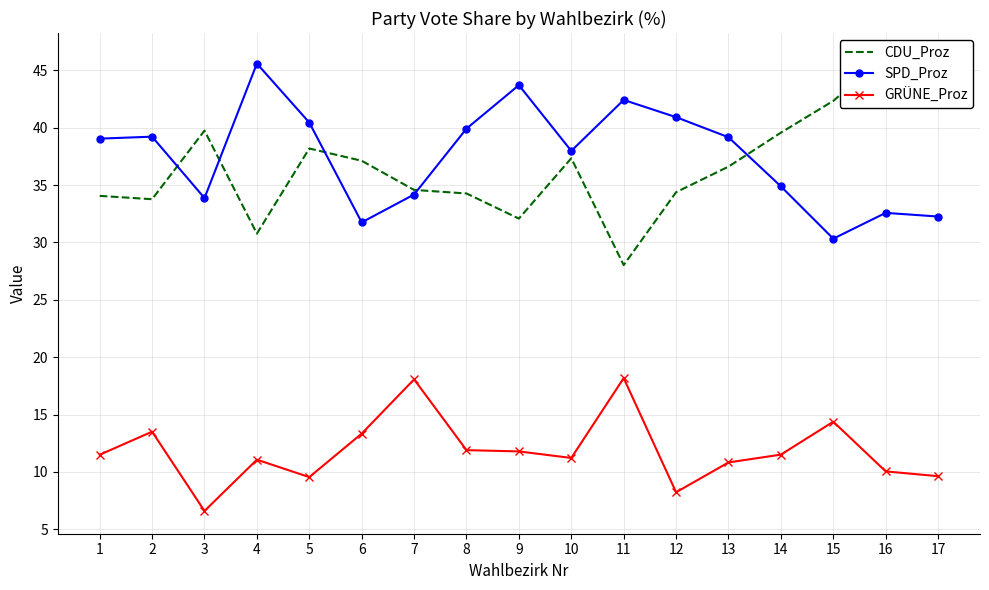

Is it true that SPD_Proz equals 31.8 at 6?

True